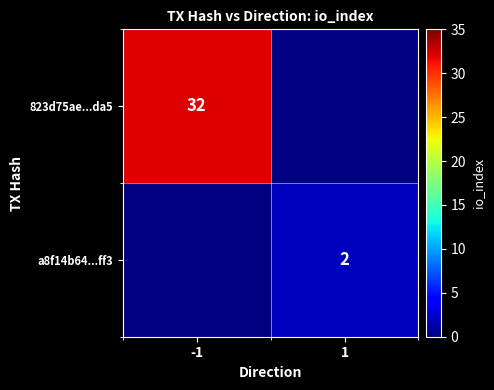

At how many categories does at least one series exceed 21?

1